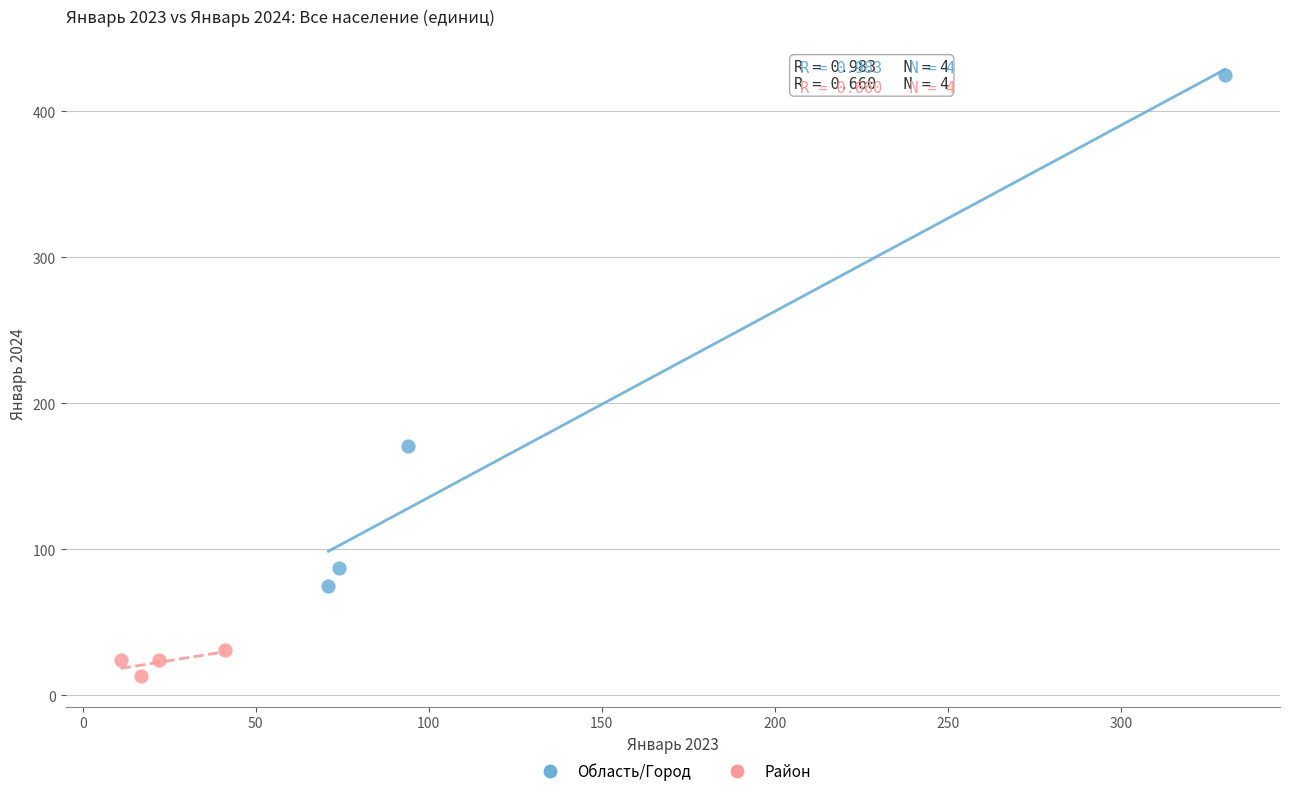

Which series contains the highest Y value?

Область/Город